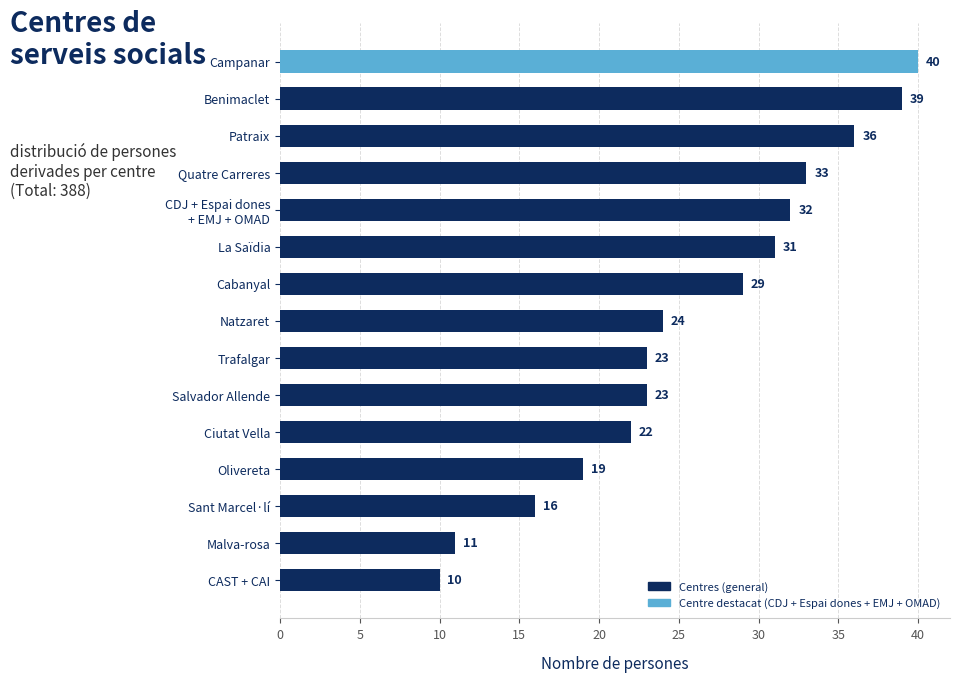

What is the maximum value shown in the chart?

40